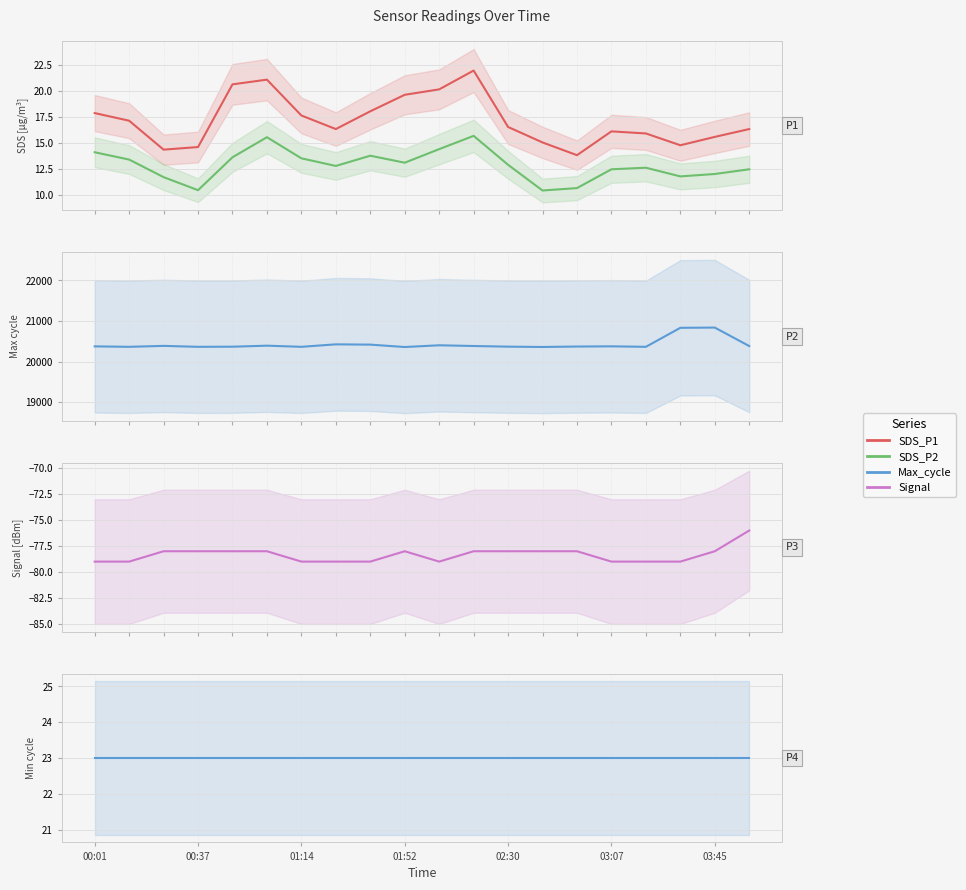

The Min_cycle series shows 23.0 at 03:45. True or false?

True